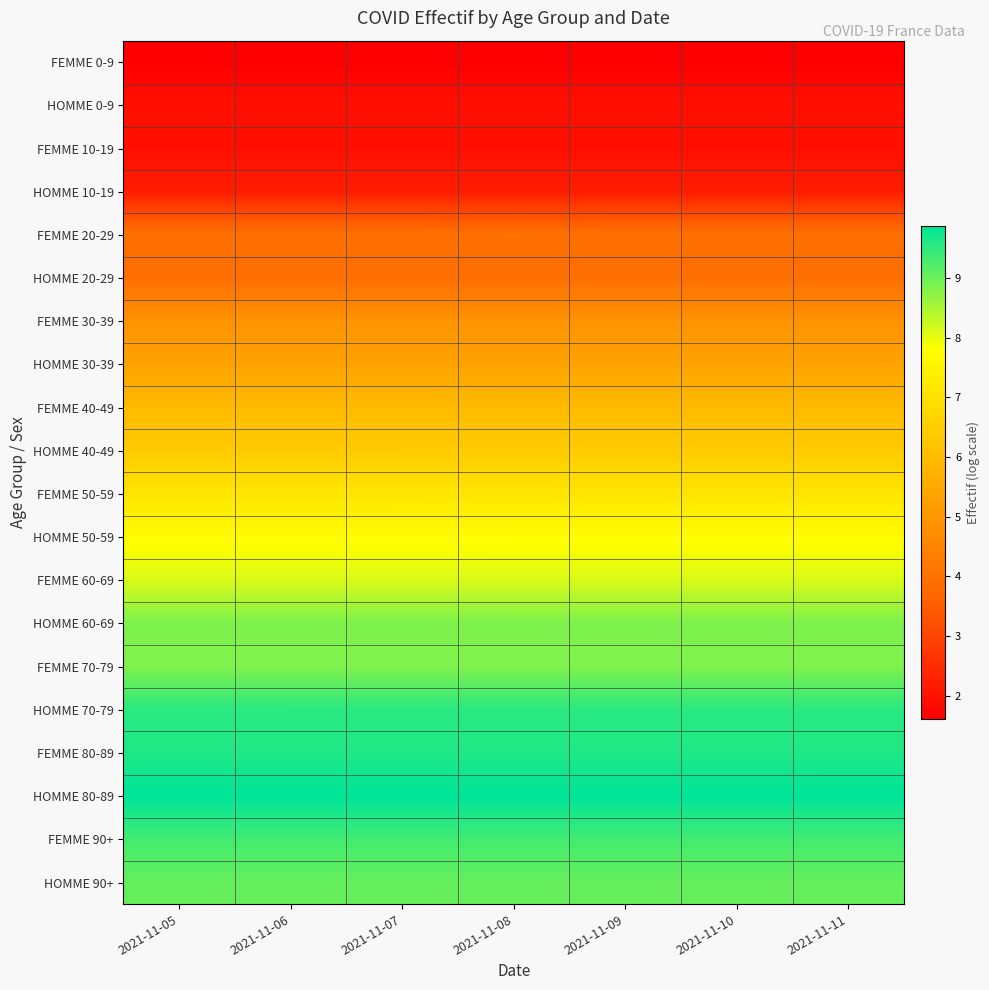

What is the difference between the highest and lowest values at 2021-11-05?

8.3